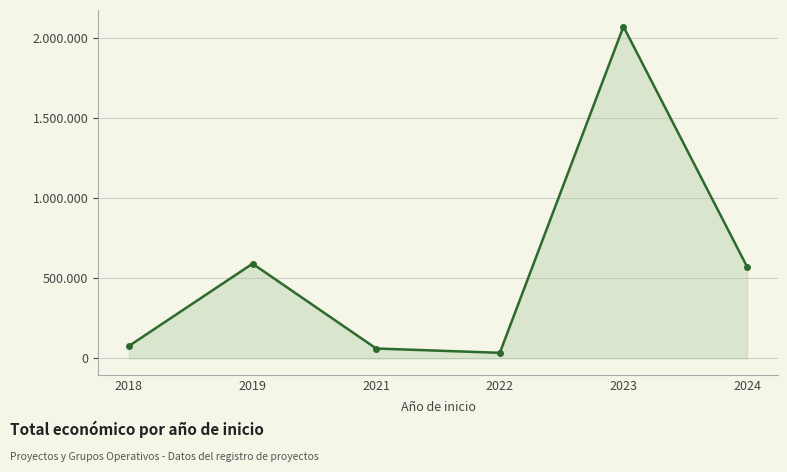

Which label corresponds to the largest value in the chart?

2023